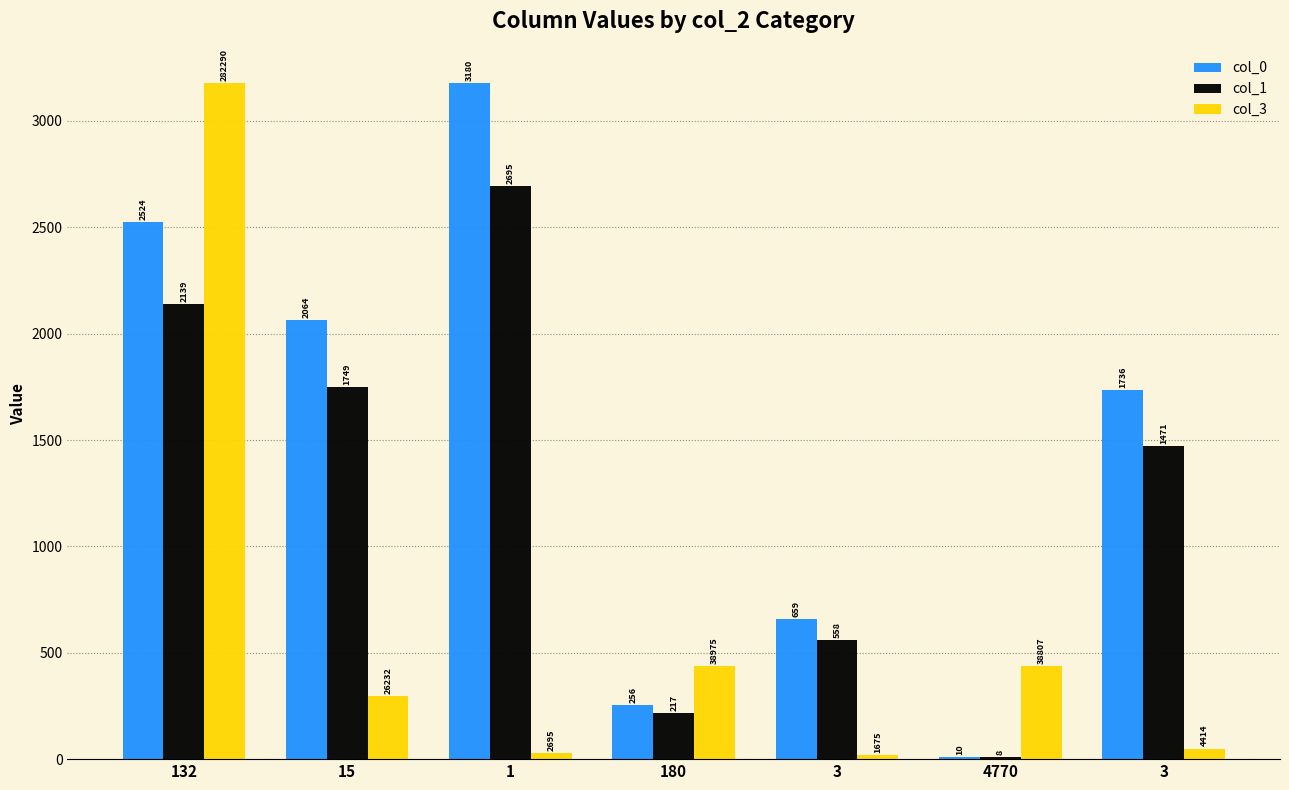

At how many categories does at least one series exceed 1766?

3